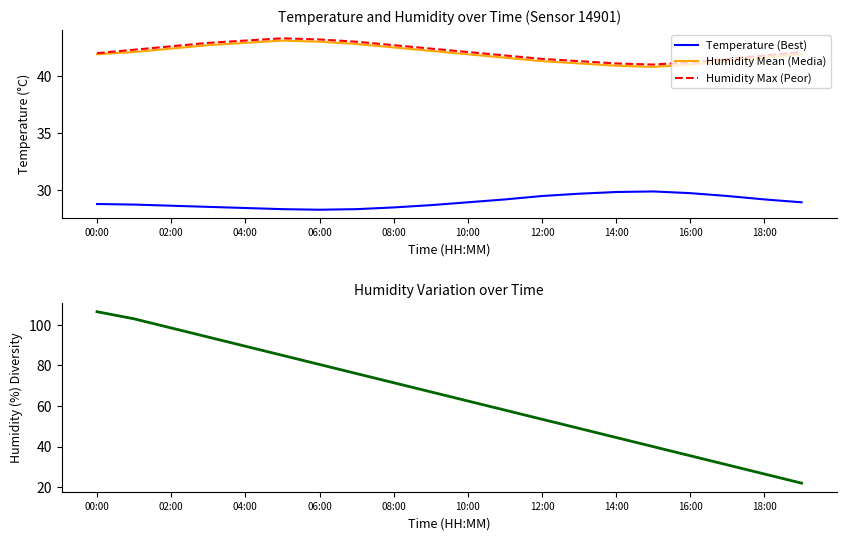

After their last crossing, which series has the higher values: Humidity Diversity or Humidity Max (Peor)?

Humidity Max (Peor)